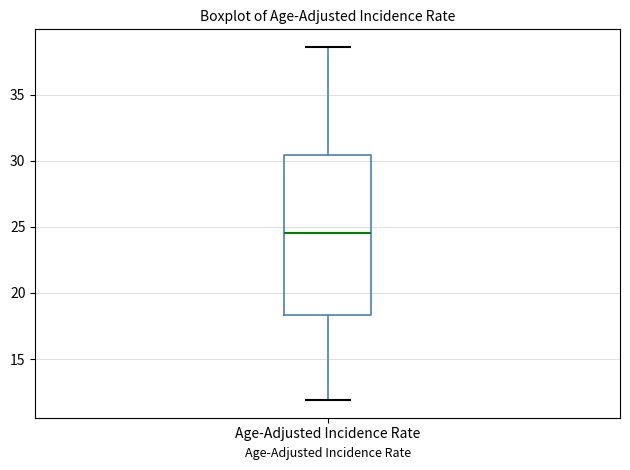

Transcribe this box plot: give where the median line is, the range the box spans, and where the two whiskers end, as read against the y-axis. The values are not printed on the chart, so give them approximately, as read against the axis.

median 24.5, box 18.5 to 30.5, whiskers 12.0 to 38.5